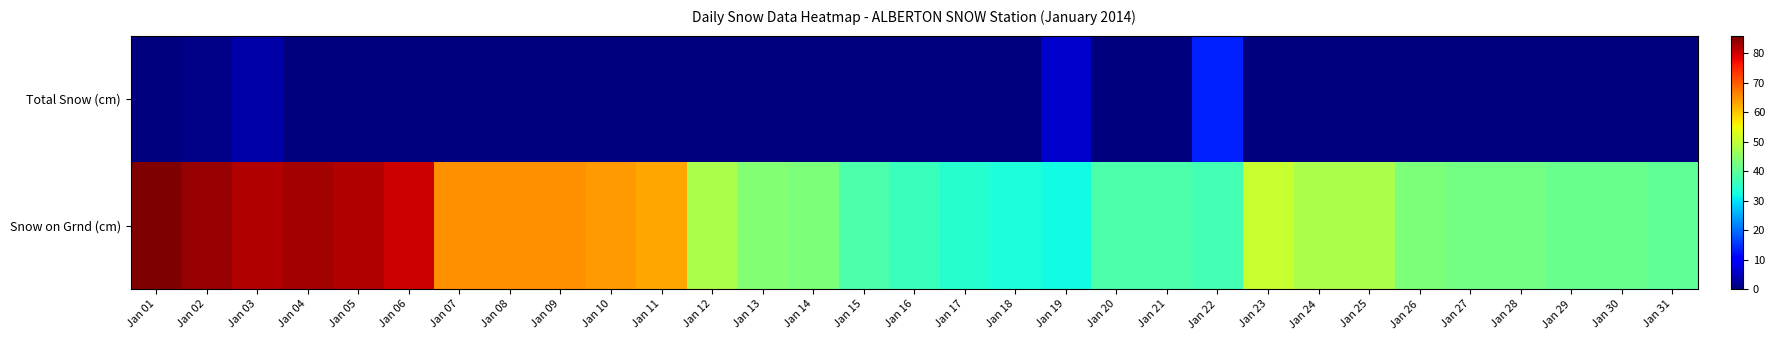

List the series in order of their overall mean, lowest first.

Total Snow (cm), Snow on Grnd (cm)